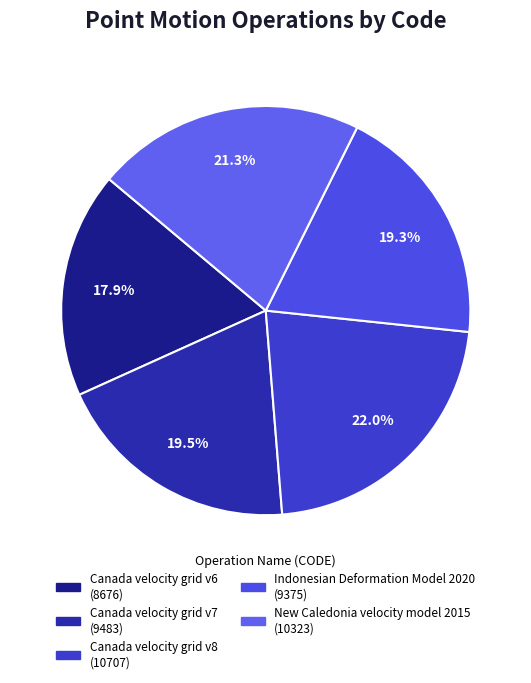

Does New Caledonia velocity model 2015 represent more than half of the total?

No